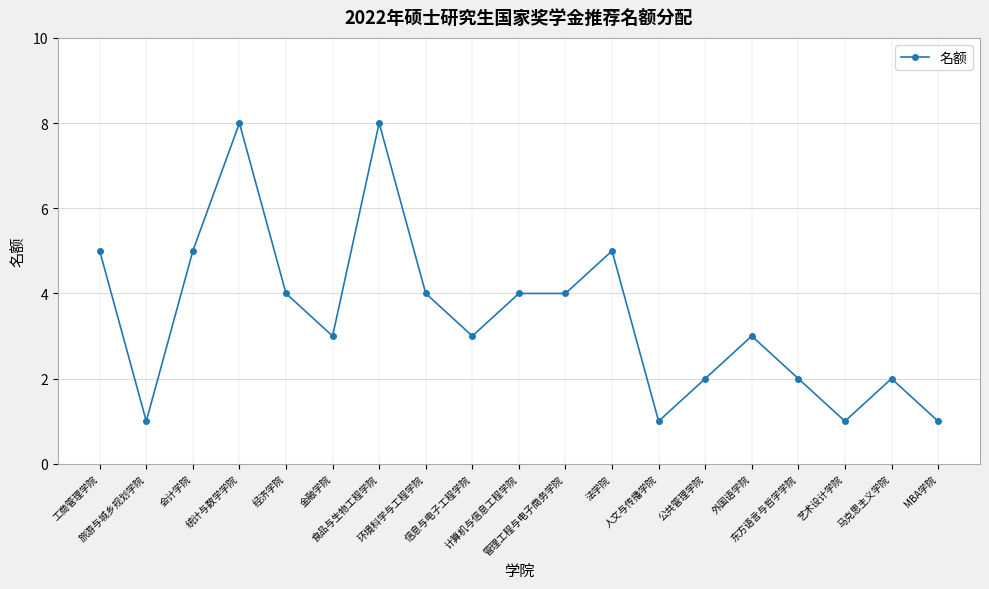

True or false: there are more than 2 points higher than both neighbors.

True